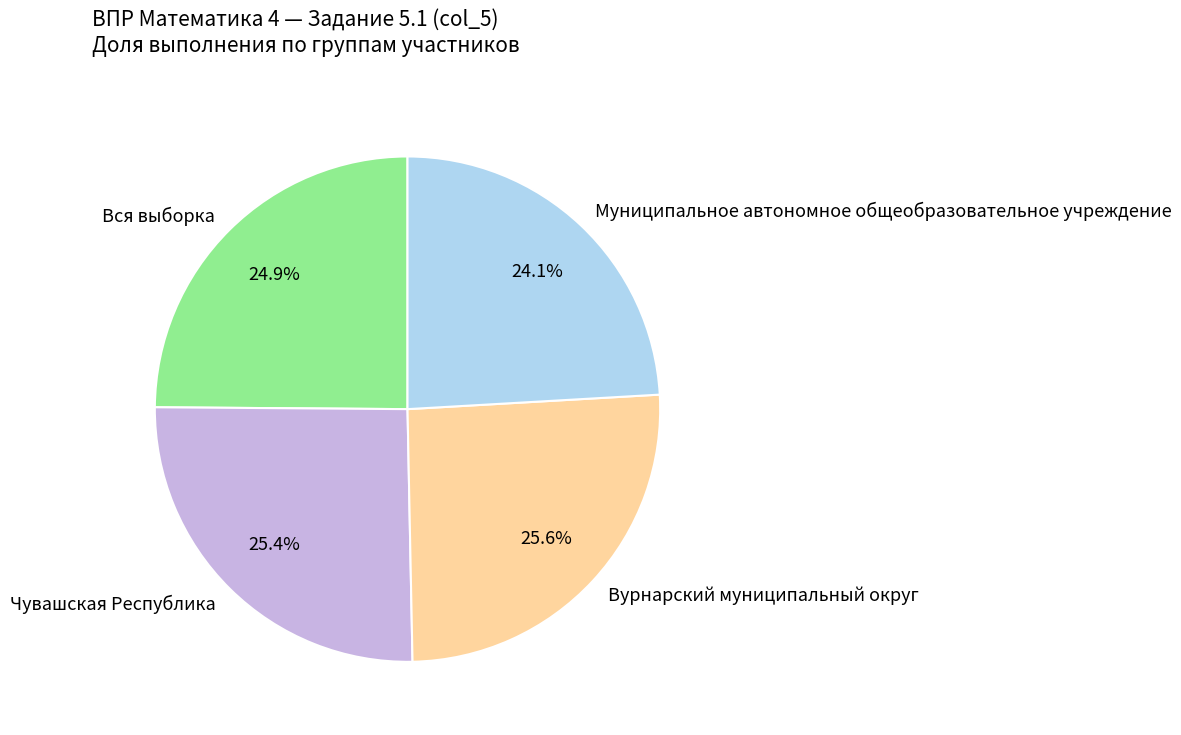

How many slices are in this pie chart?

4